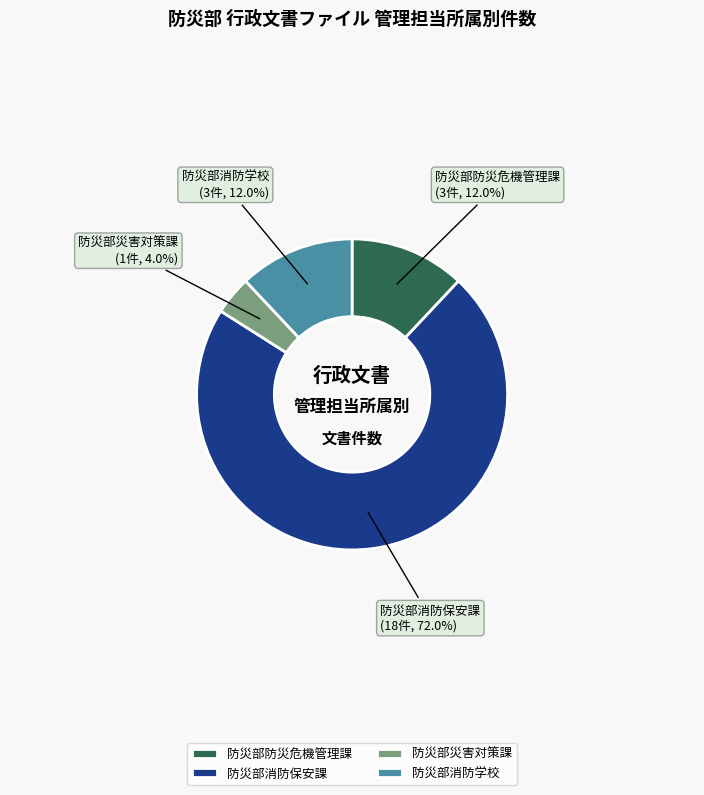

To the nearest percent, what percentage of the pie is 防災部災害対策課?

4%